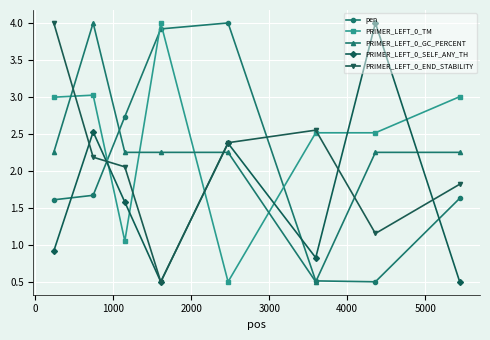

What is the minimum value for PRIMER_LEFT_0_GC_PERCENT?

0.5